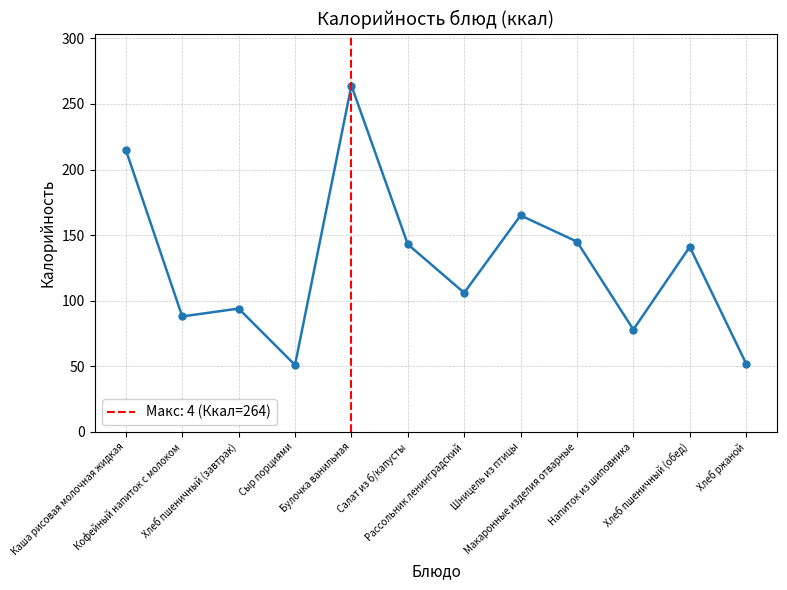

What is the difference between the values at Макаронные изделия отварные and Шницель из птицы?

20